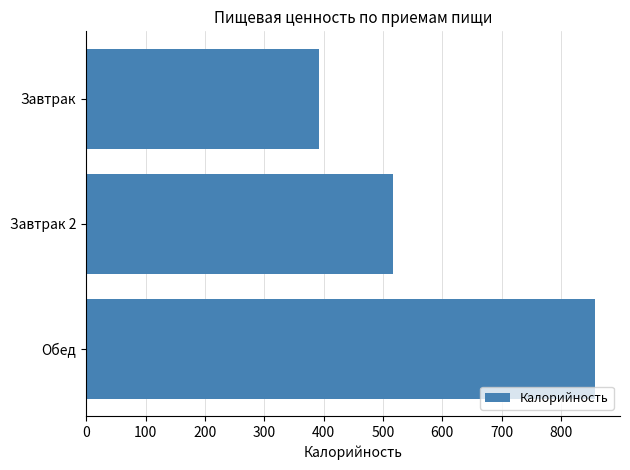

What is the approximate value at Обед?

856.5